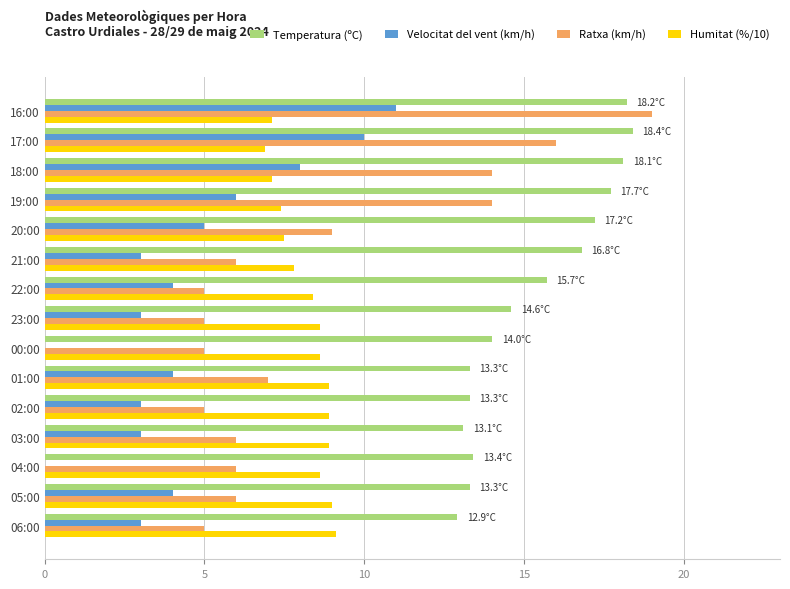

Between 05:00 and 21:00, which series saw the biggest shift?

Temperatura (ºC)